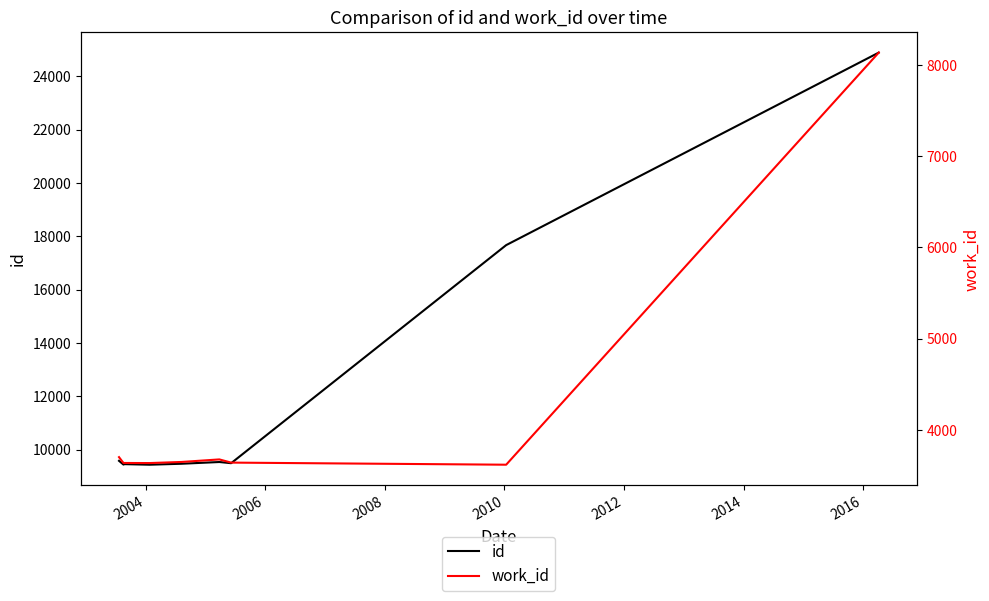

Reading left to right, extract all data points from this chart.

id: 9580	9439	9444	9456	9434	9470	9535	9491	17667	24885
work_id: 3700	3636	3636	3636	3635	3647	3675	3640	3617	8134